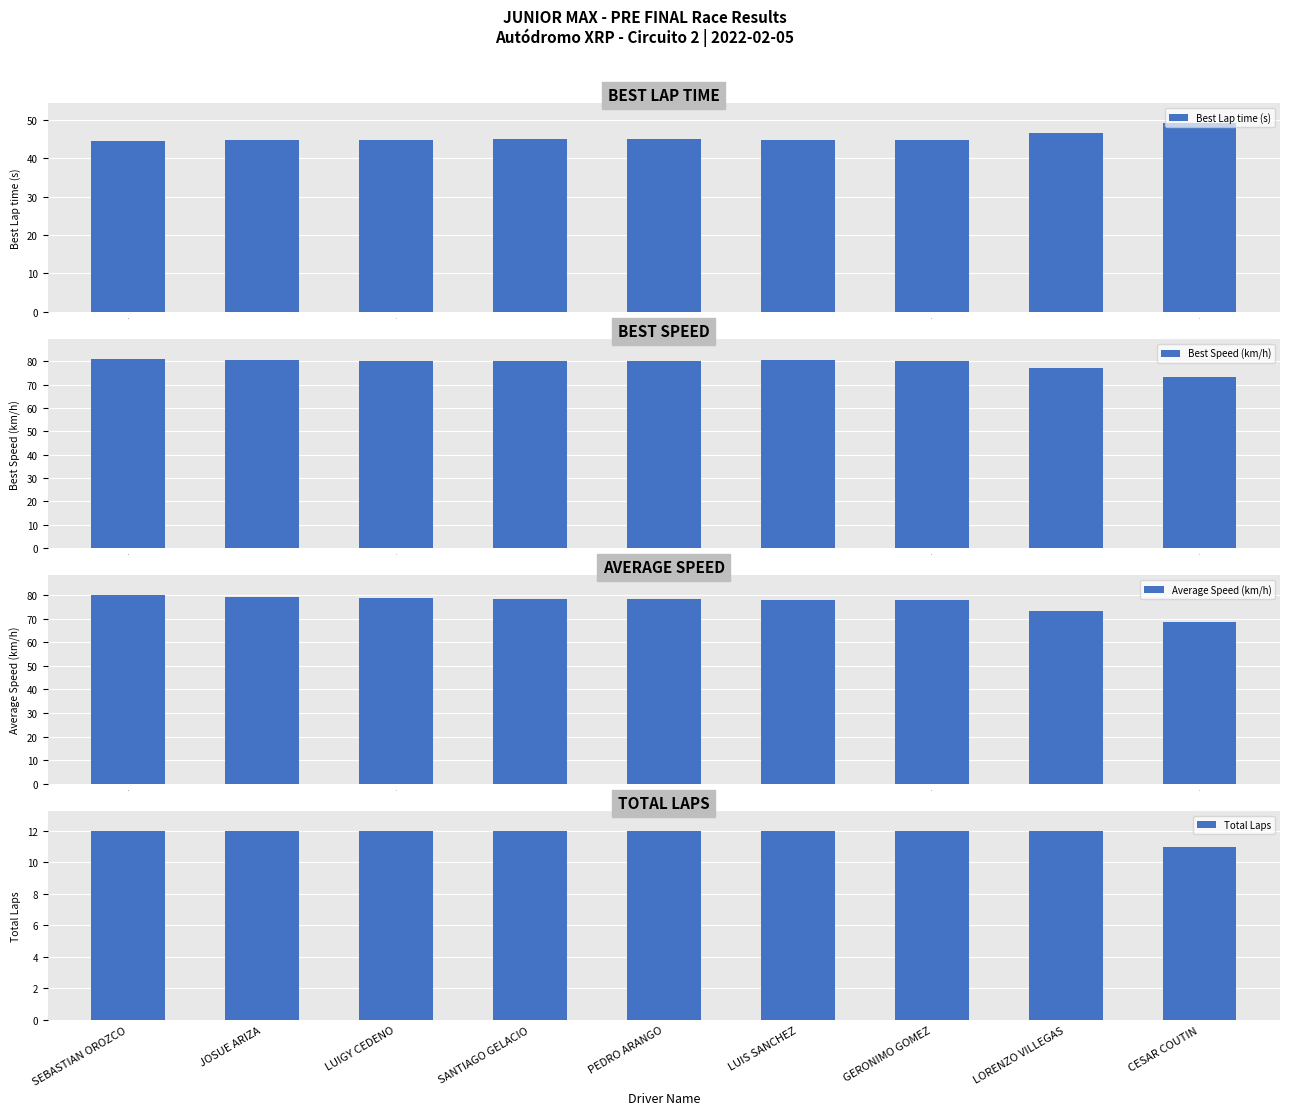

Is it true that Average Speed (km/h) equals 80.1 at 0?

True